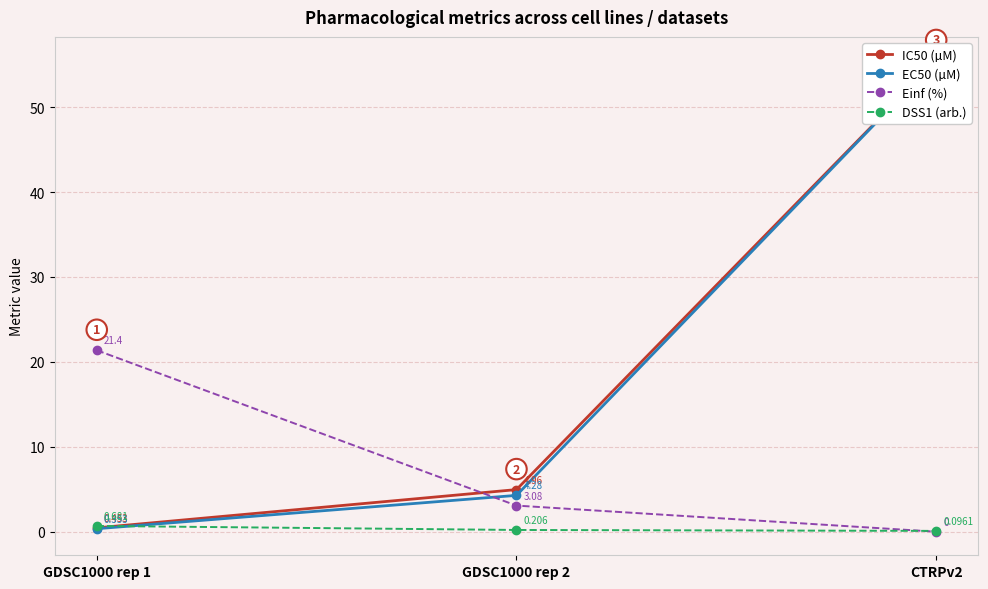

Which series has the largest total across all categories?

IC50 (µM)